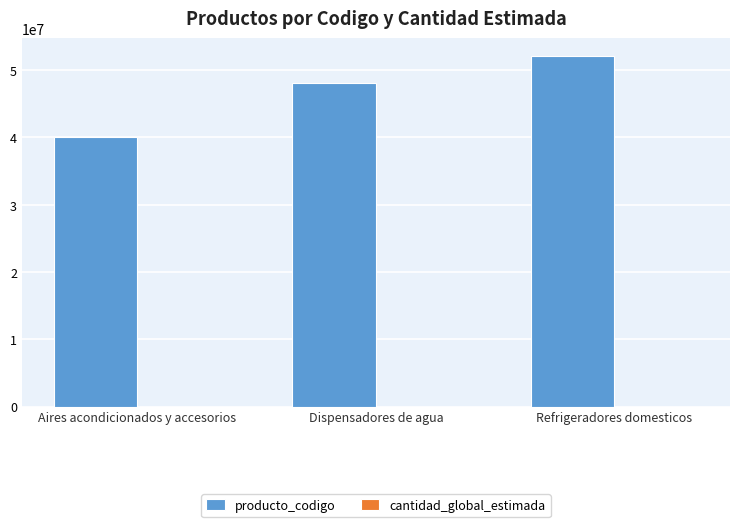

Which series has the largest range (max minus min)?

producto_codigo